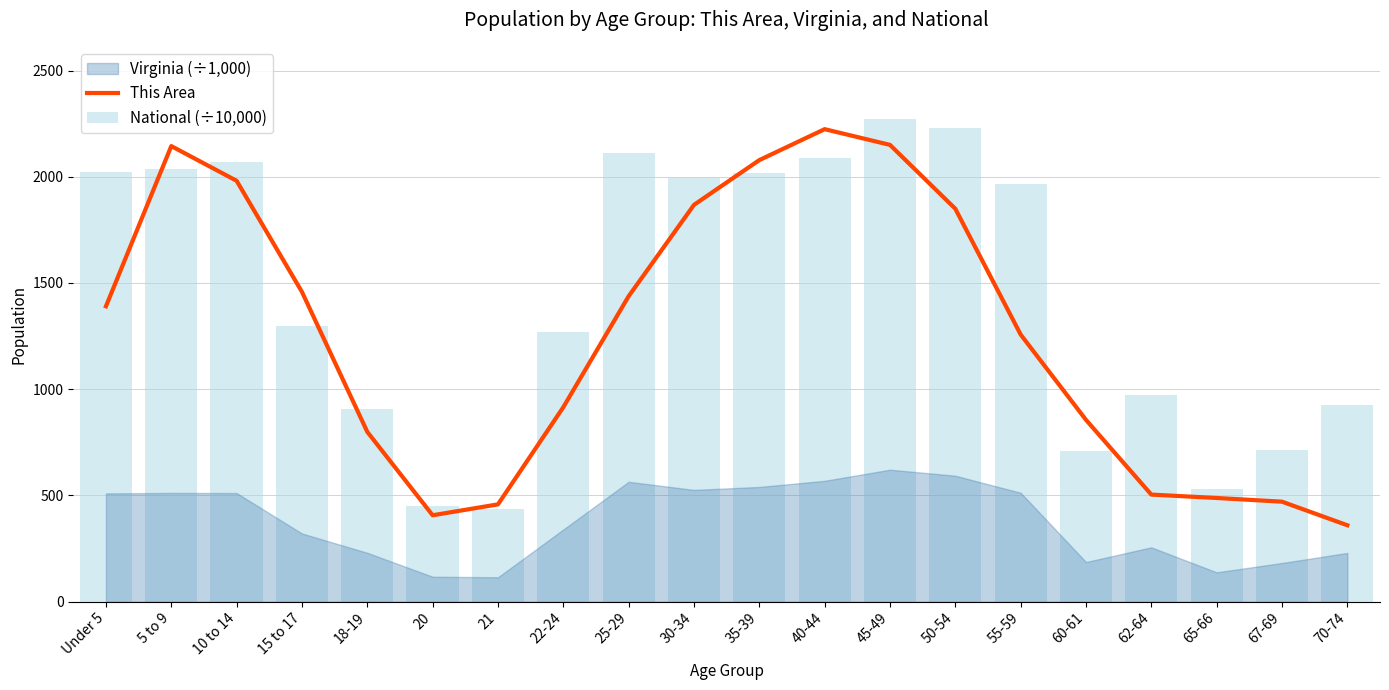

What is the label of the 11th bar from the right?

30-34